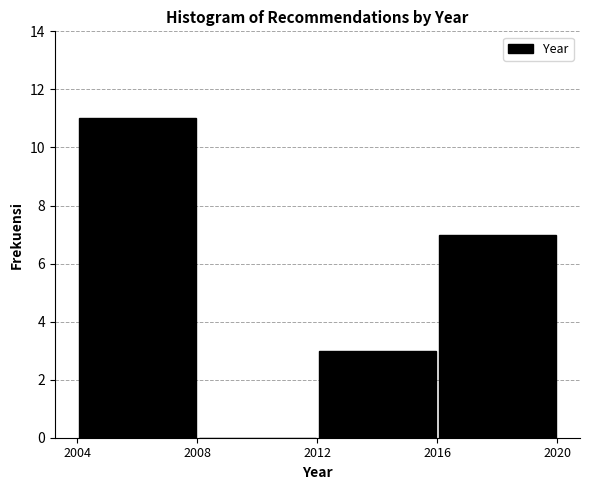

Reading left to right, list every bar in this chart as the range it spans on the x-axis followed by its height. The values are not printed on the chart, so give them approximately, as read against the axis.

2004 to 2008: 11
2008 to 2012: 0
2012 to 2016: 3
2016 to 2020: 7